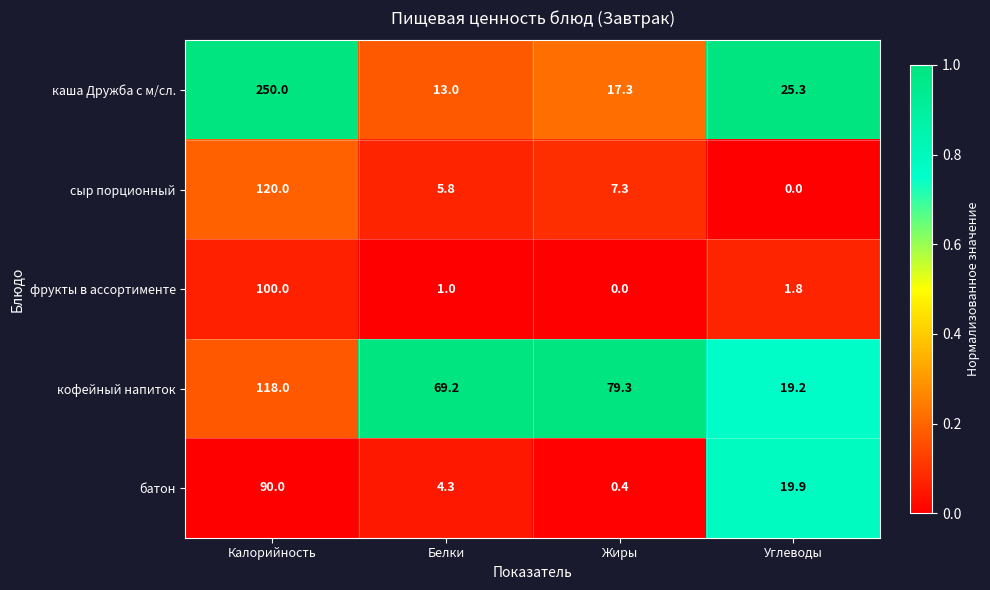

Reading left to right, transcribe all the data shown in this chart.

каша Дружба с м/сл.: 250.0	13.0	17.3	25.3
сыр порционный: 120.0	5.8	7.3	0.0
фрукты в ассортименте: 100.0	1.0	0.0	1.8
кофейный напиток: 118.0	69.2	79.3	19.2
батон: 90.0	4.3	0.4	19.9